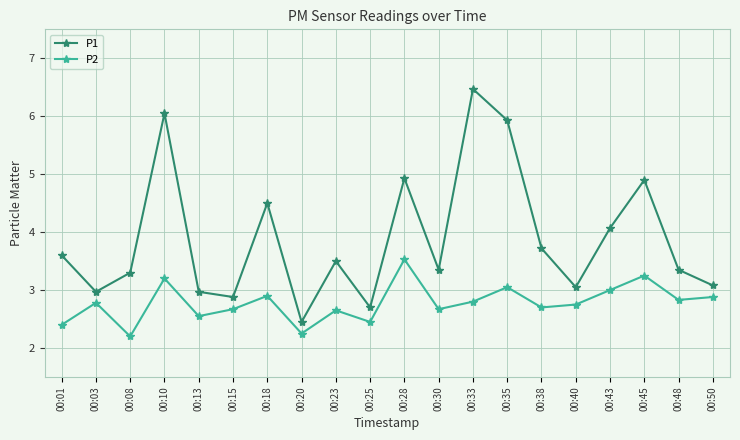

What is the difference between the highest and lowest values at 00:40?

0.3